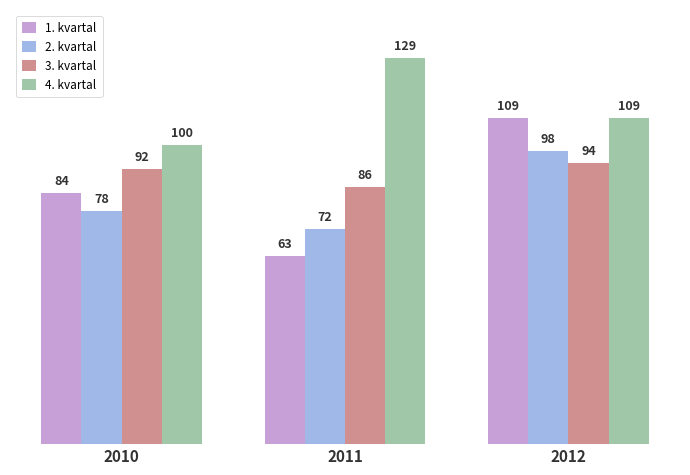

What is the total value across all series at 2011?

350